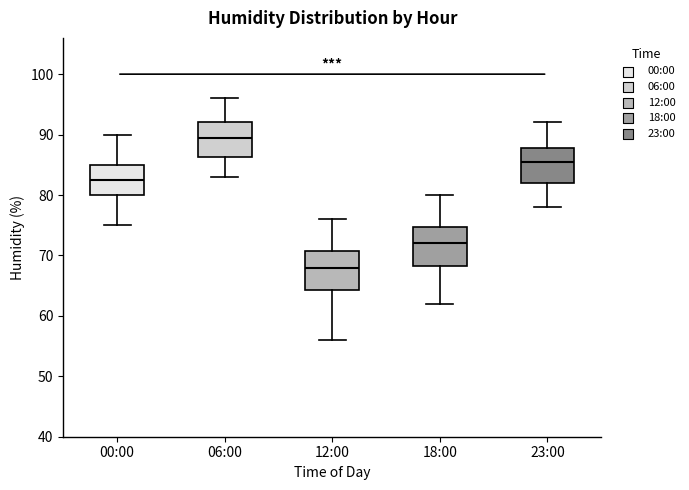

Which box's median line is the highest?

06:00